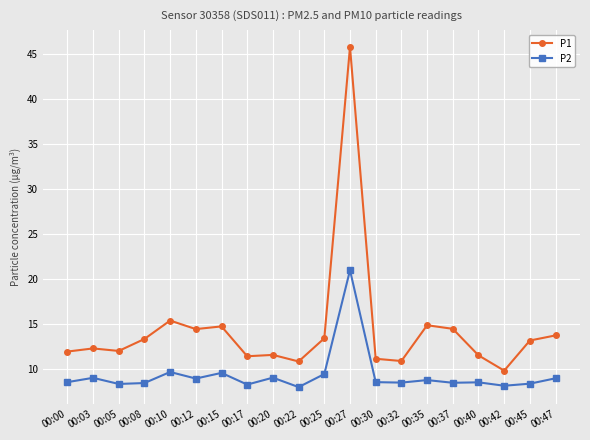

What is the sum of all P1 values?

286.0